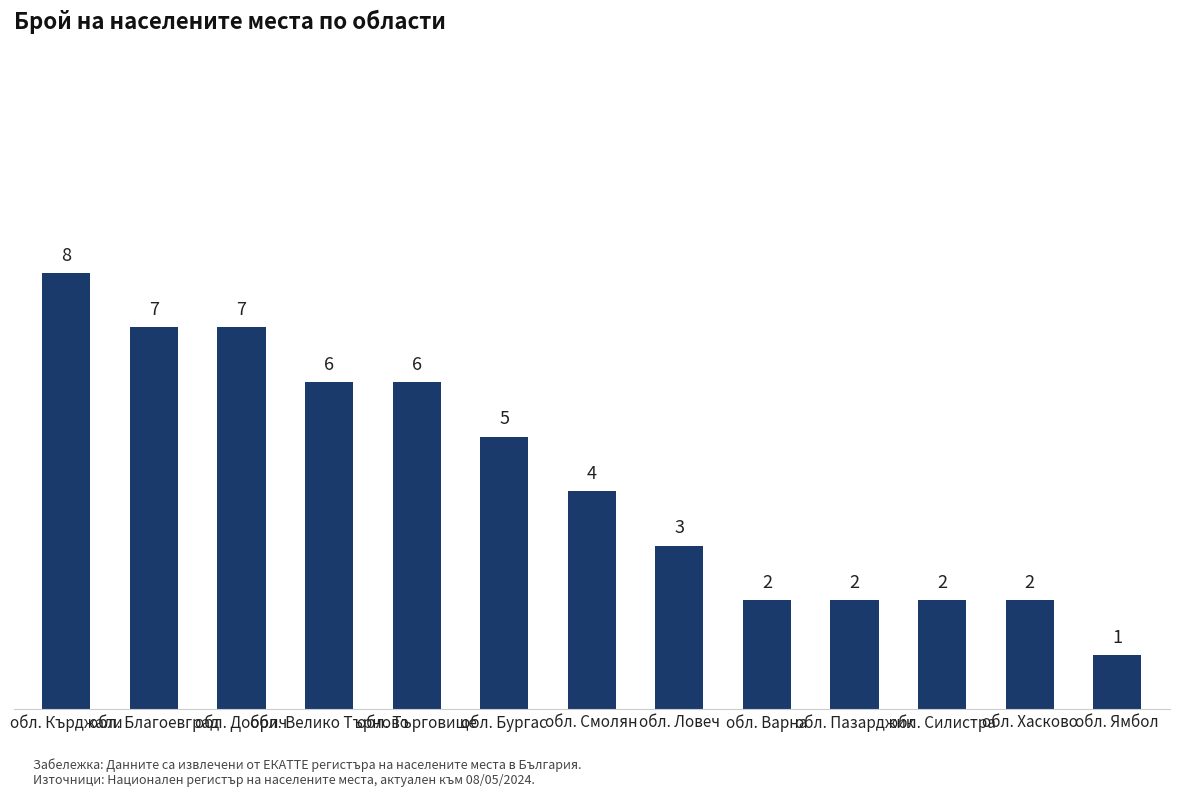

Does the chart contain stacked bars?

No